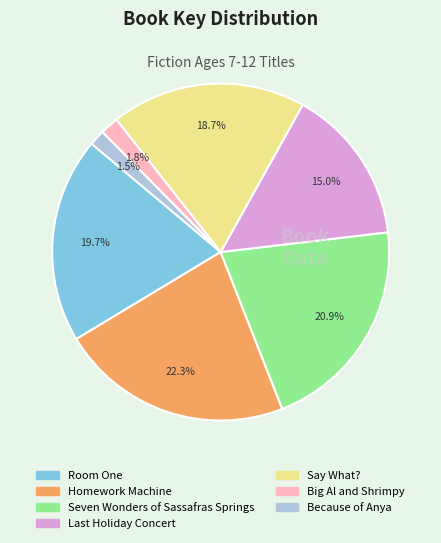

Which category has the biggest portion of the pie?

Homework Machine